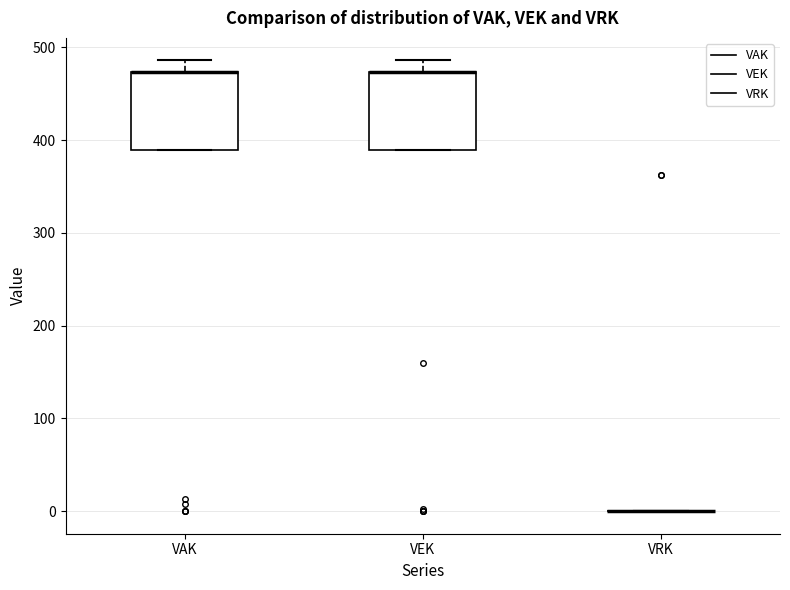

Where is the upper edge of the box for VAK on the y-axis? The values are not printed on the chart, so give them approximately, as read against the axis.

470